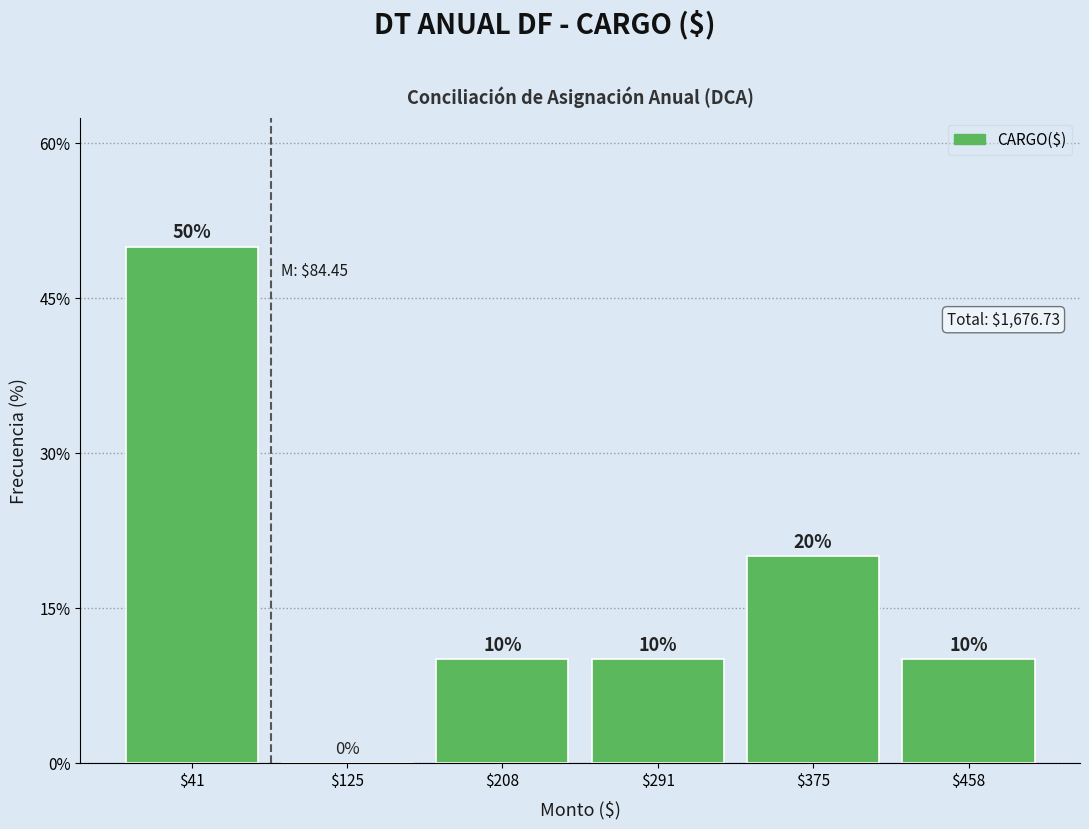

Reading left to right, list every bar in this chart as the range it spans on the x-axis followed by its height. The bar edges are not printed on the chart, so give them approximately, as read against the axis.

0 to 80: 50
80 to 170: 0
170 to 250: 10
250 to 330: 10
330 to 420: 20
420 to 500: 10